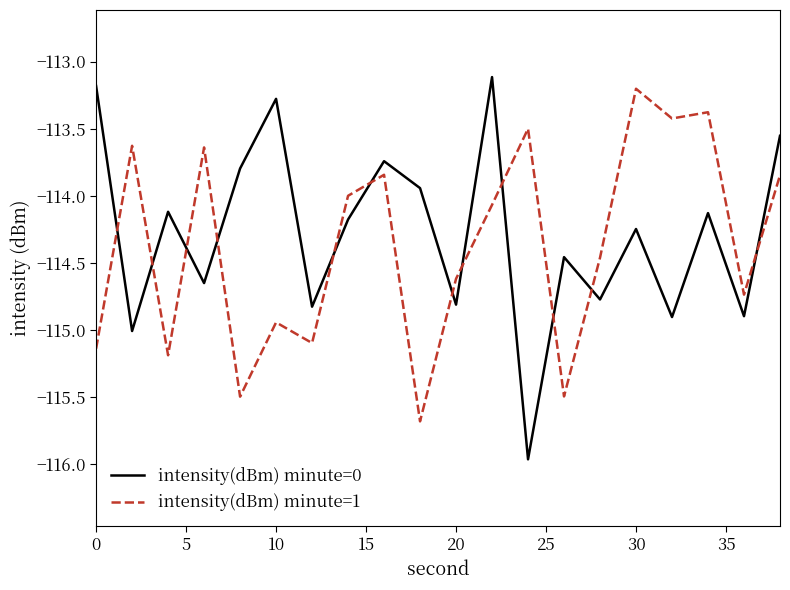

What is the greatest value displayed?

-113.1